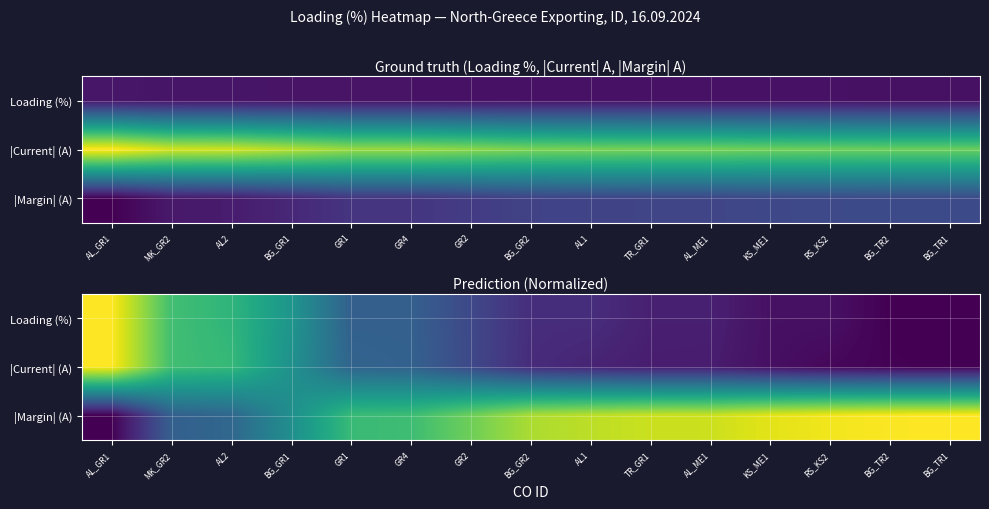

How many data points does each series have?

15